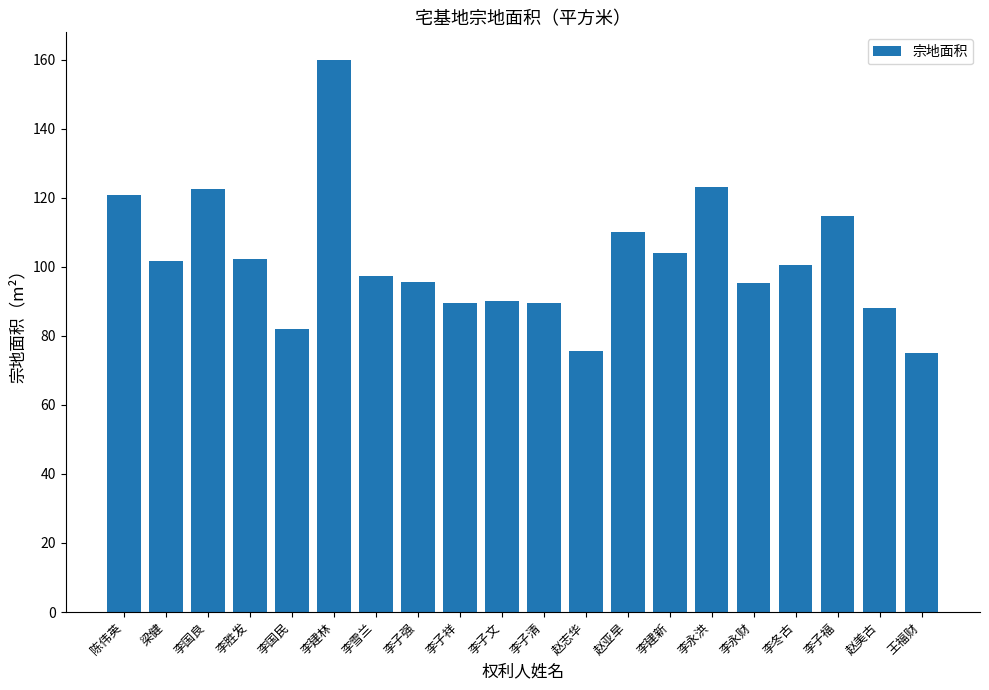

How many bars are there in total?

20